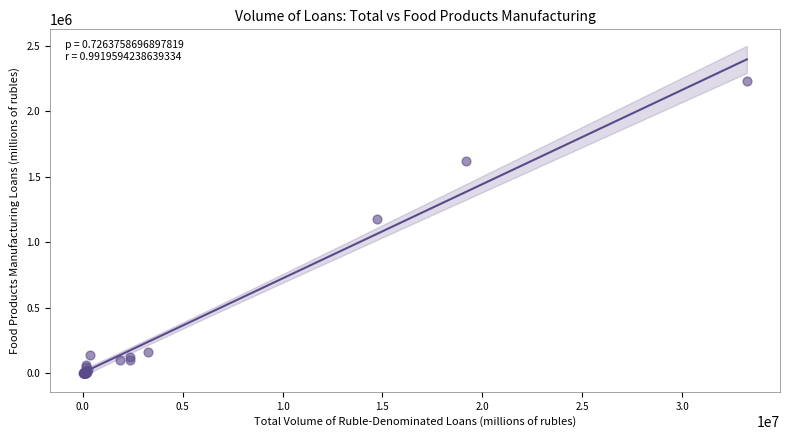

What Y value in the scatter plot is closest to 1114455?

1181087